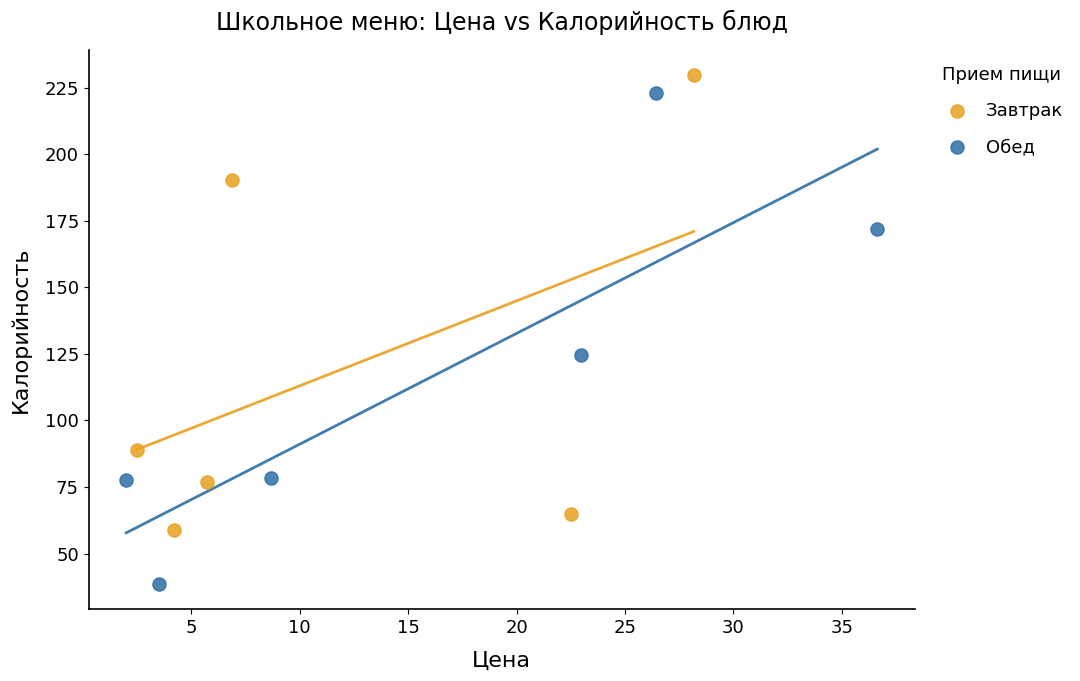

Which series reaches the minimum Y coordinate?

Обед